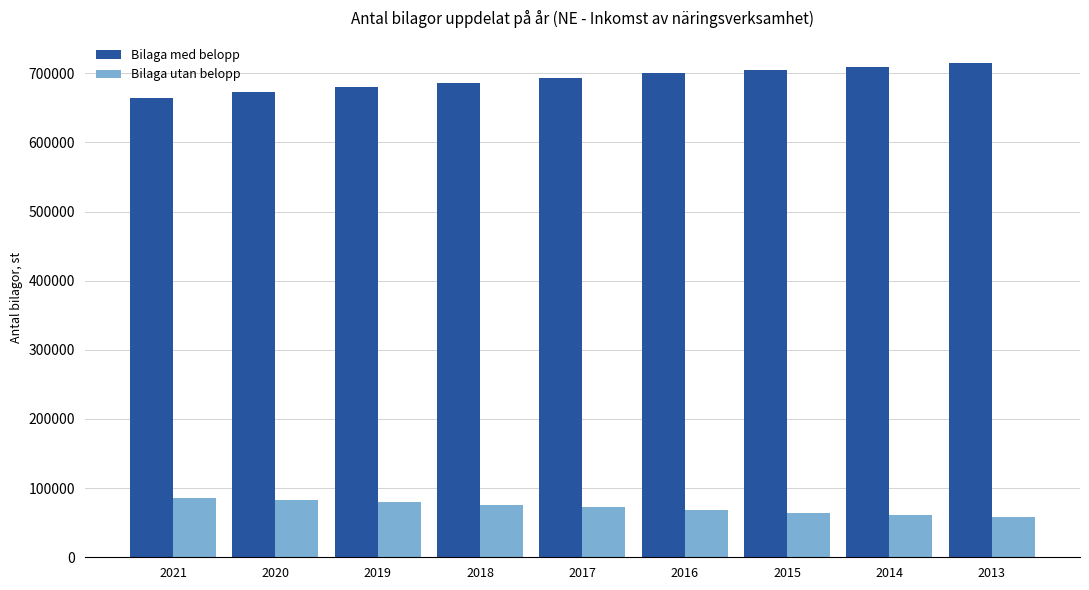

What is the highest value of the Bilaga utan belopp series?

86427